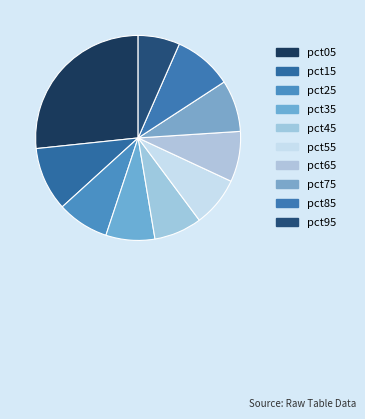

Count the number of slices in the pie.

10